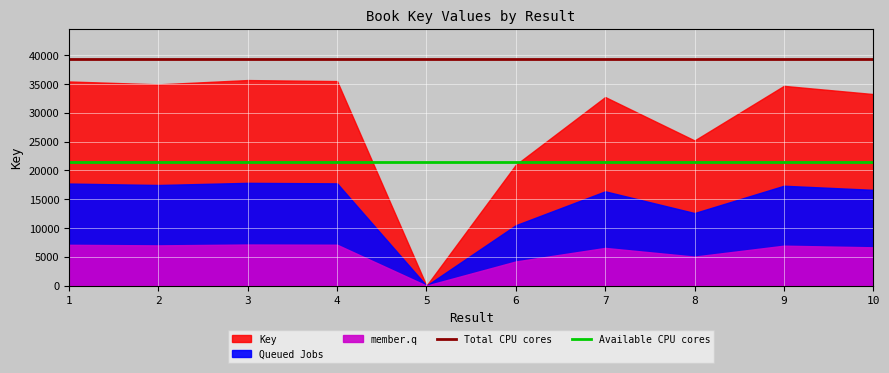

The value of Available CPU cores at 1 is 21407.4. True or false?

True